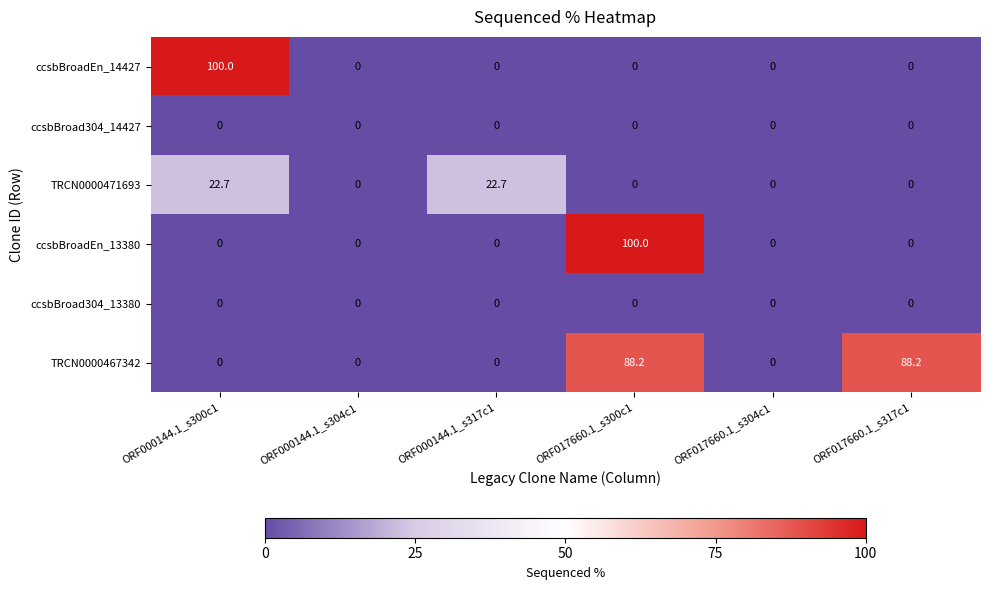

What is the greatest value displayed?

100.0